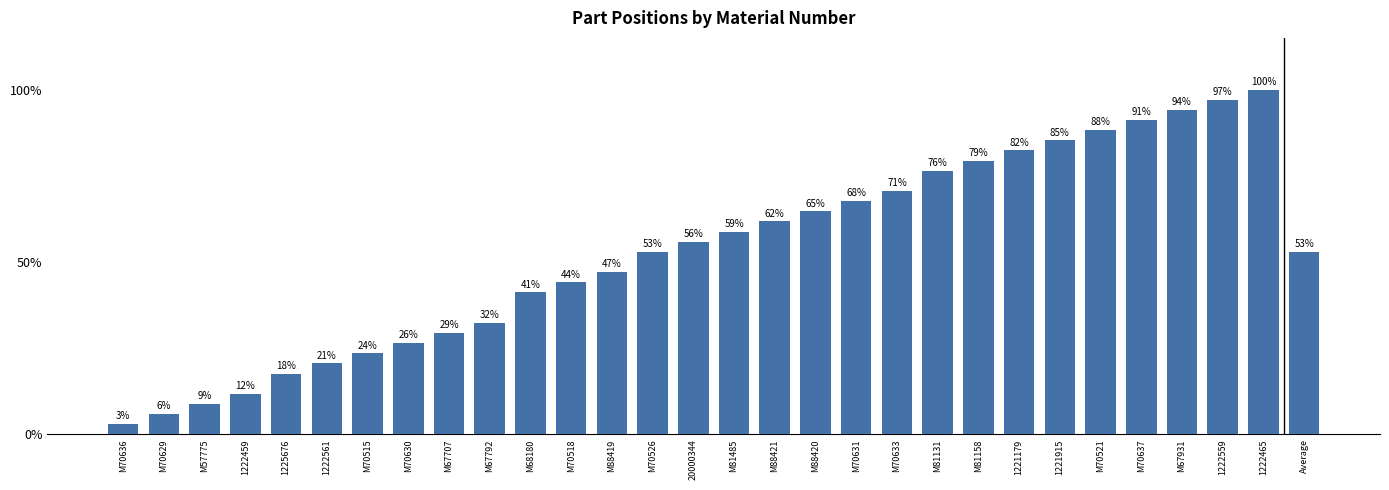

At which label does the data first exceed 55?

20000344